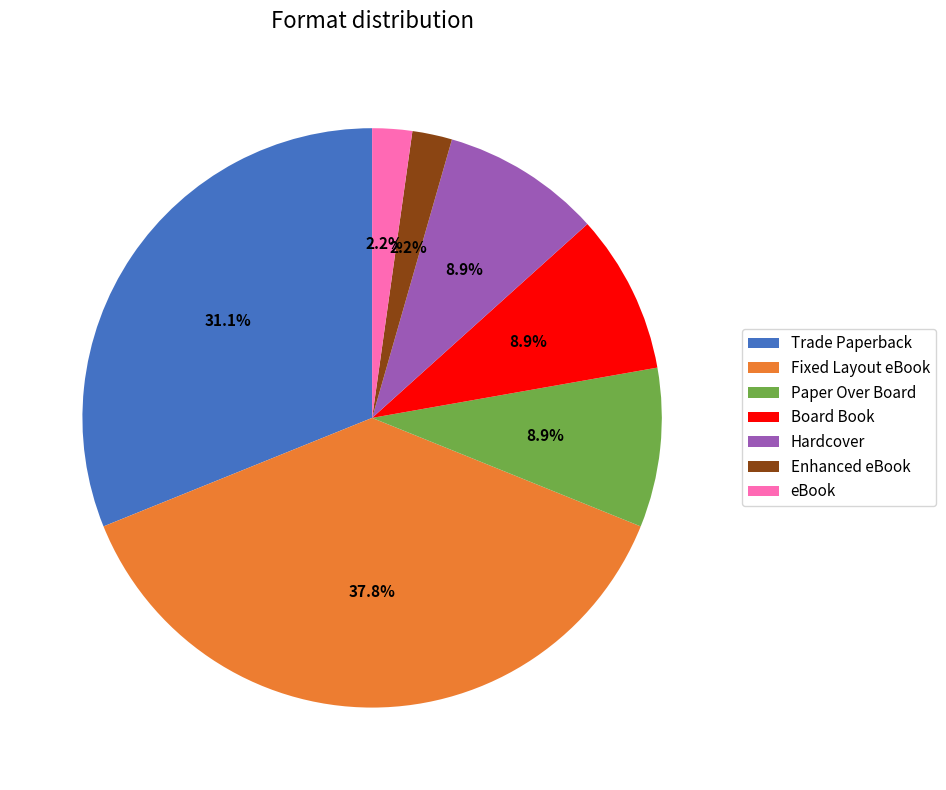

How many segments does this pie chart have?

7